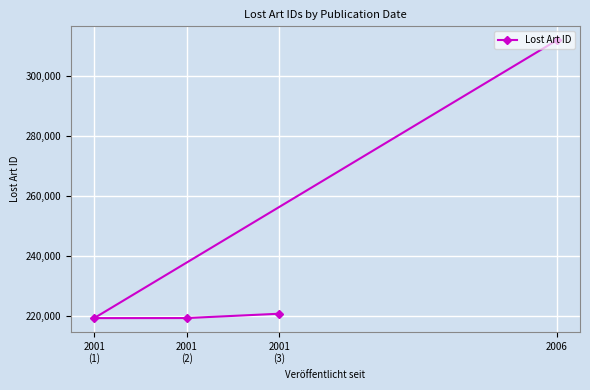

What is the sum of all values?

971403